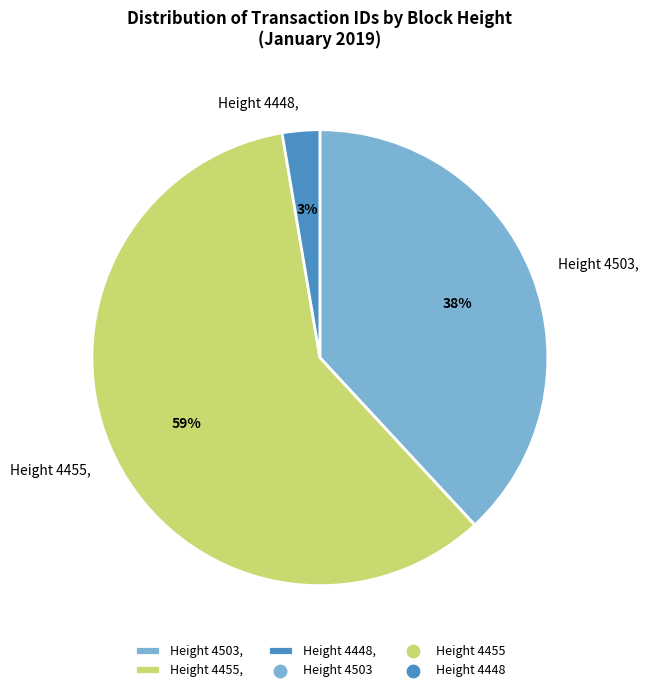

Does any single category account for the majority?

Yes